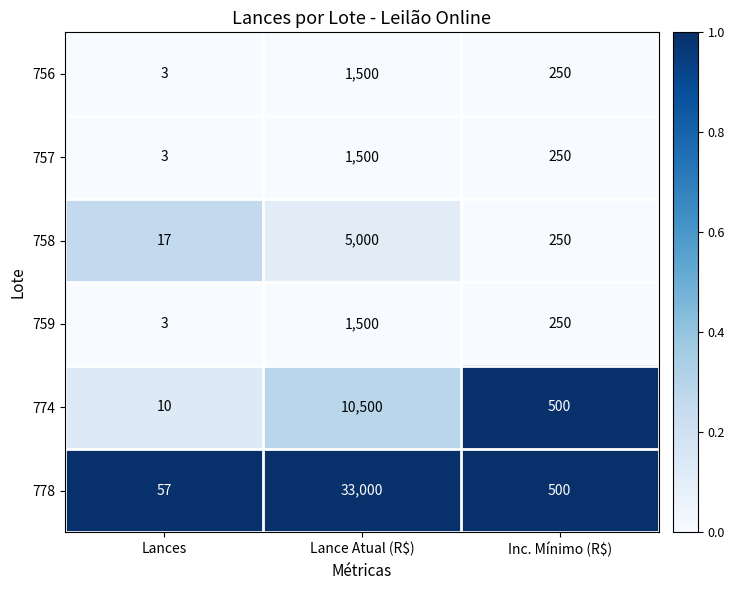

At which category is the sum across all series the highest?

Lance Atual (R$)